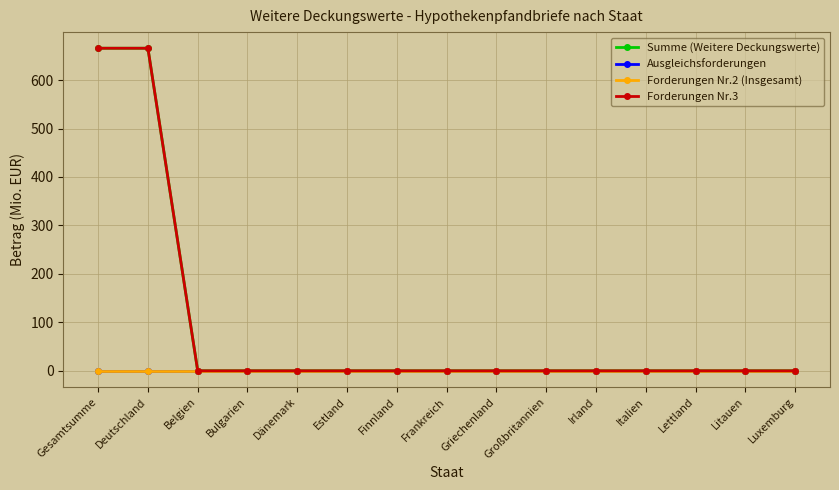

What is the label of the 15th point from the left?

Luxemburg